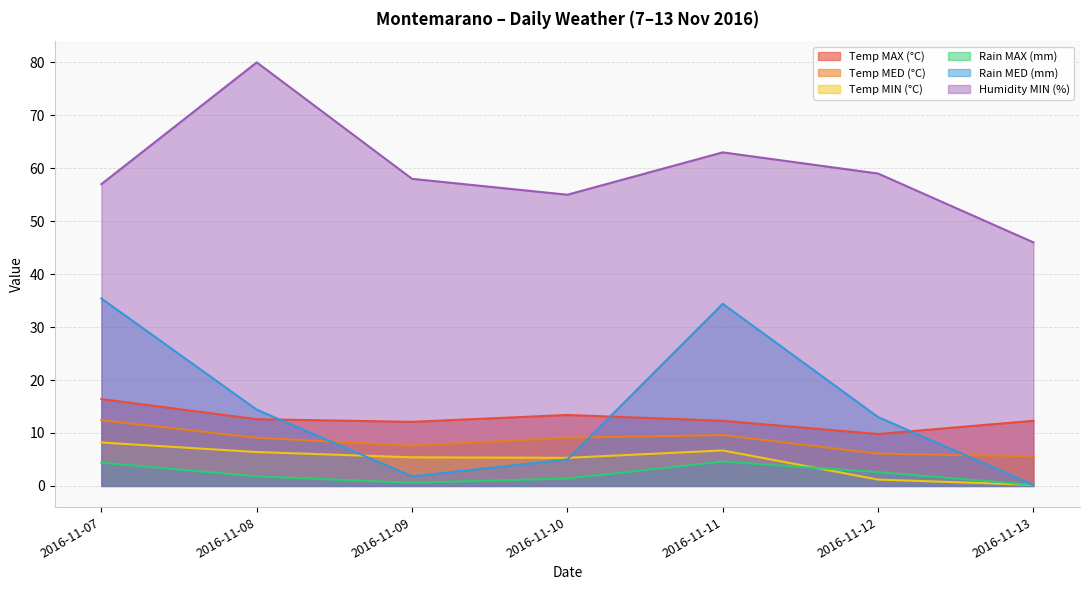

True or false: Temp MIN (°C) has more than 0 points higher than both neighbors.

True